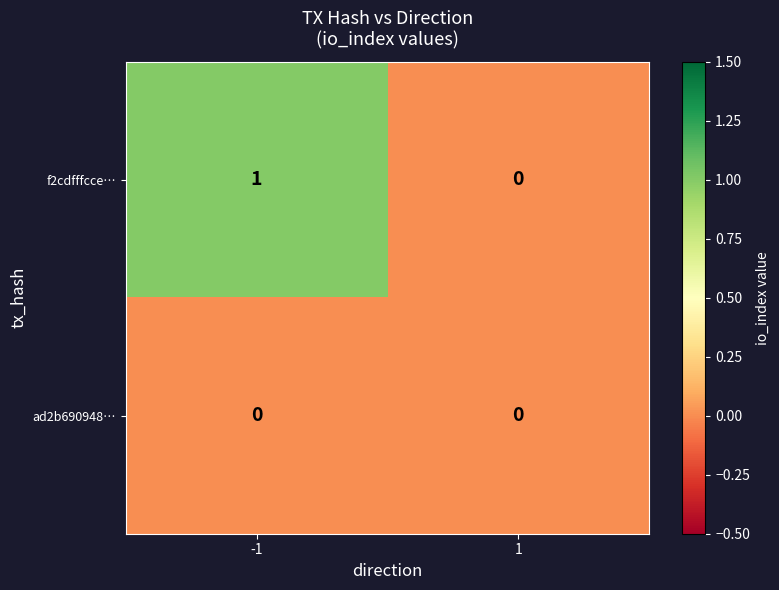

Rank the series by their maximum value, from lowest to highest.

ad2b690948…, f2cdfffcce…